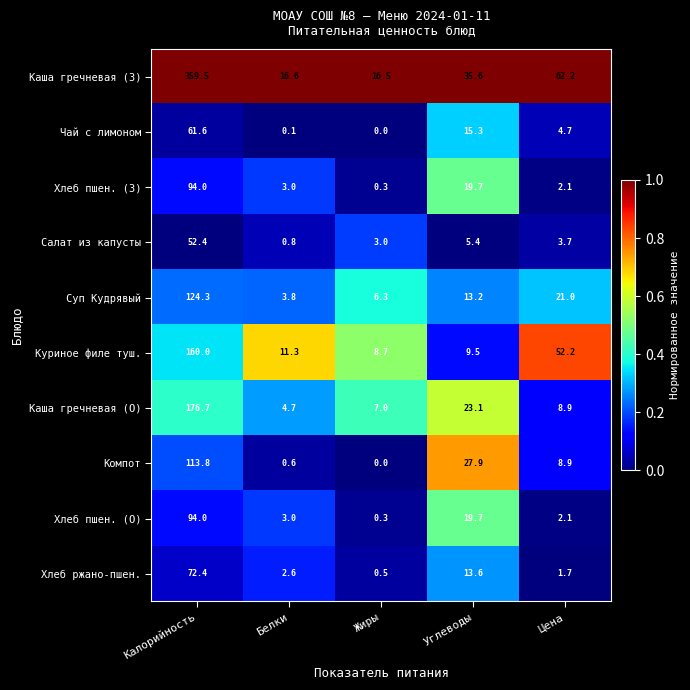

Which series has the largest range (max minus min)?

Каша гречневая (З)